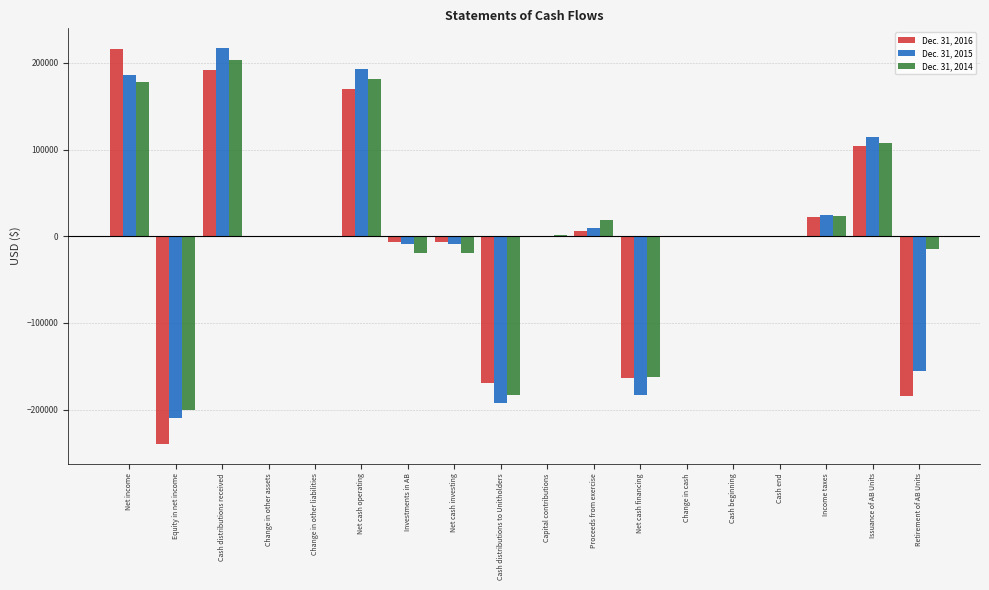

At which label does Dec. 31, 2015 reach its peak?

Cash distributions received